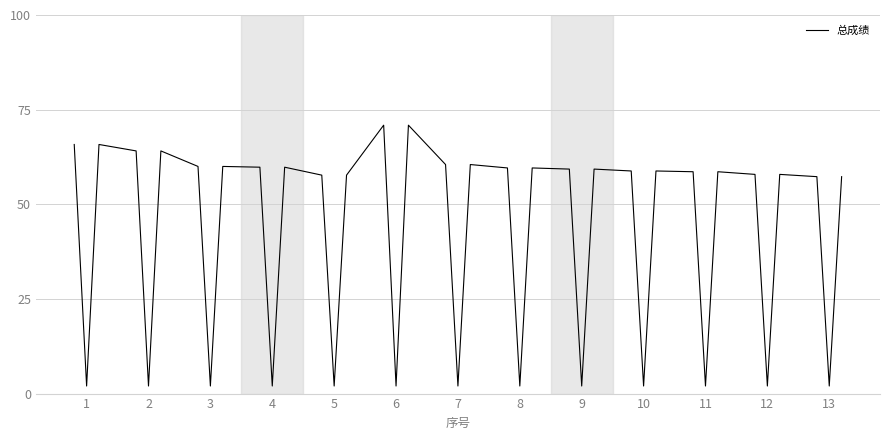

What is the maximum value shown in the chart?

70.9